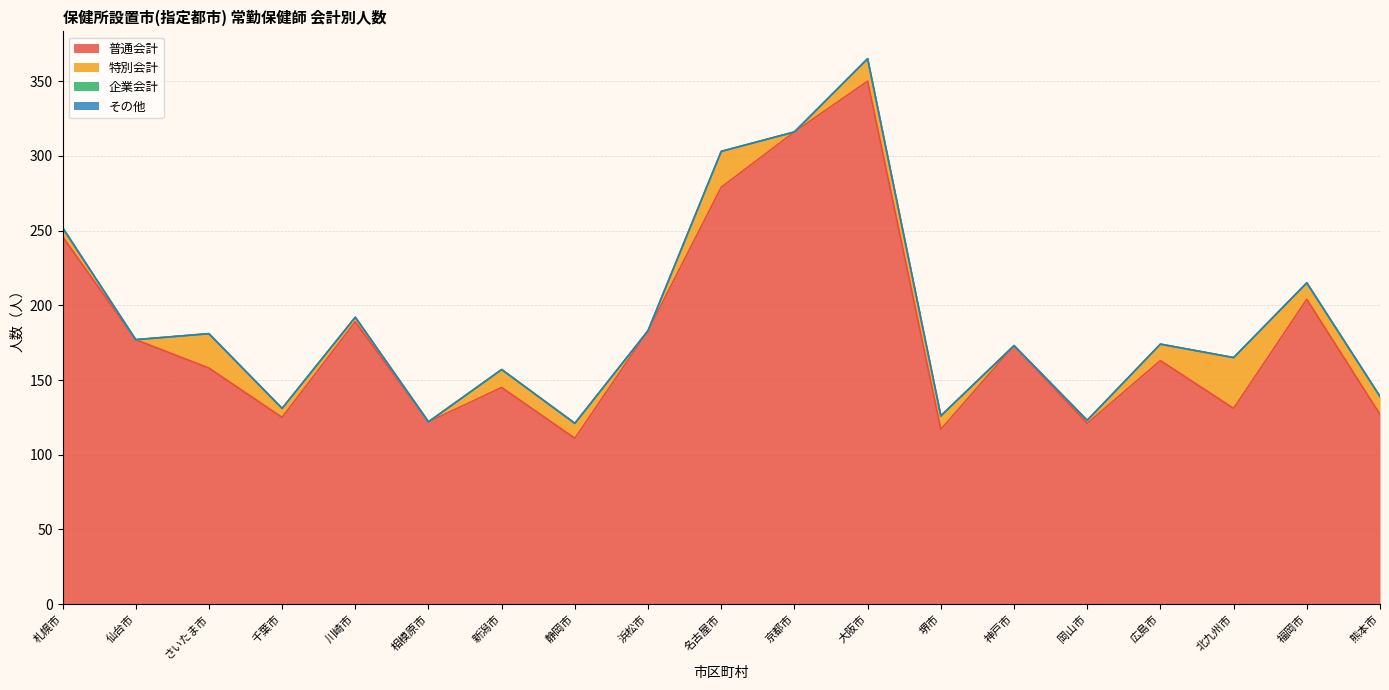

Where is その他 nearest to the value 0?

札幌市